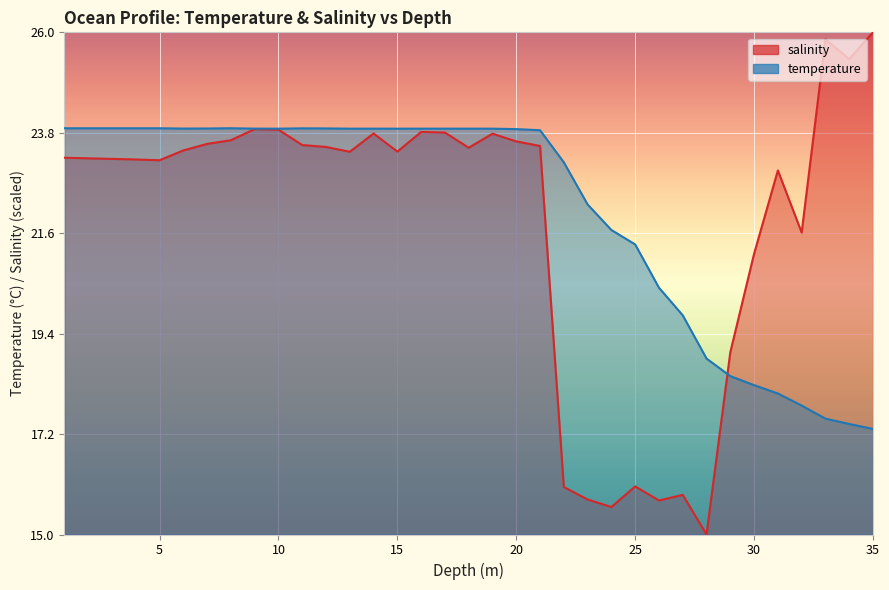

At how many categories does at least one series exceed 24?

3